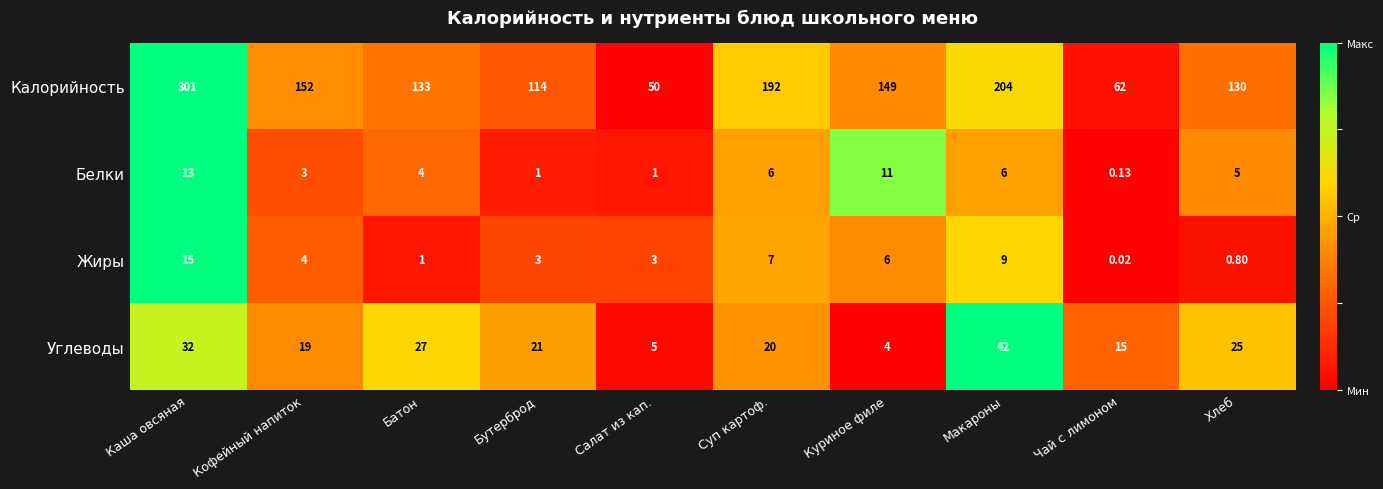

Which series has the largest total across all categories?

Калорийность